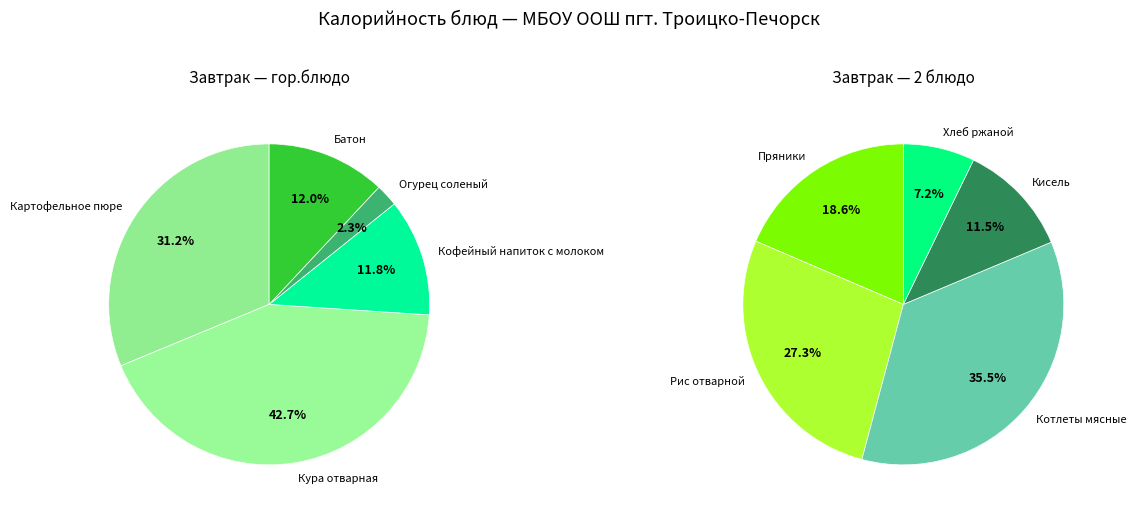

What is the largest slice in the pie chart?

Котлеты мясные